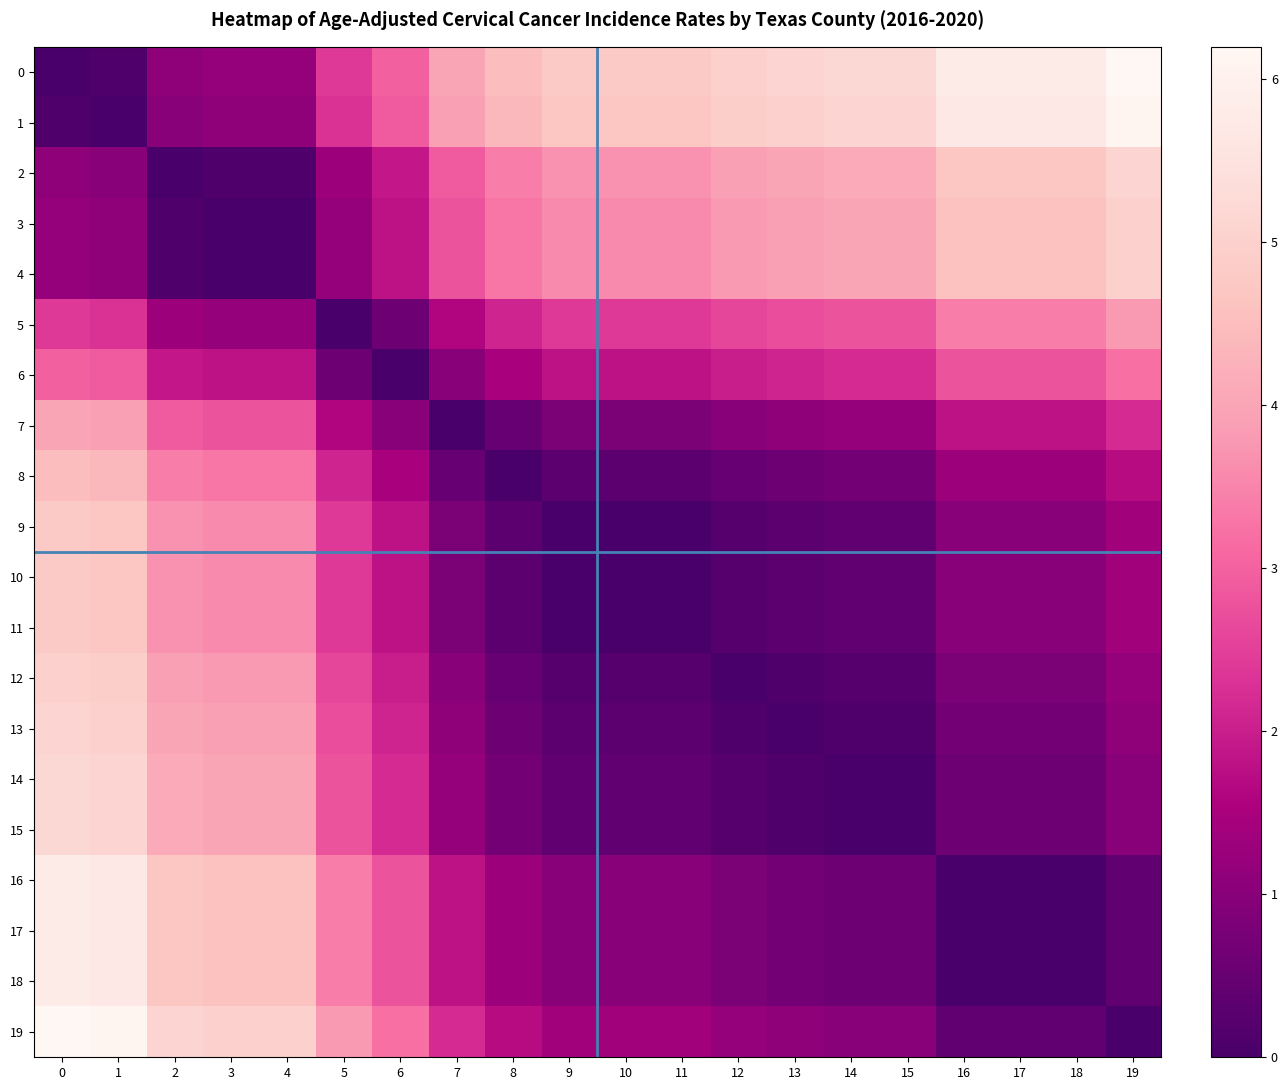

Reading left to right, extract all data points from this chart.

0: 0=0.0	1=0.1	2=1.1	3=1.2	4=1.2	5=2.4	6=3.0	7=4.0	8=4.5	9=4.8	10=4.8	11=4.8	12=5.0	13=5.1	14=5.2	15=5.2	16=5.8	17=5.8	18=5.8	19=6.2
1: 0=0.1	1=0.0	2=1.0	3=1.1	4=1.1	5=2.3	6=2.9	7=3.9	8=4.4	9=4.7	10=4.7	11=4.7	12=4.9	13=5.0	14=5.1	15=5.1	16=5.7	17=5.7	18=5.7	19=6.1
2: 0=1.1	1=1.0	2=0.0	3=0.1	4=0.1	5=1.3	6=1.9	7=2.9	8=3.4	9=3.7	10=3.7	11=3.7	12=3.9	13=4.0	14=4.1	15=4.1	16=4.7	17=4.7	18=4.7	19=5.1
3: 0=1.2	1=1.1	2=0.1	3=0.0	4=0.0	5=1.2	6=1.8	7=2.8	8=3.3	9=3.6	10=3.6	11=3.6	12=3.8	13=3.9	14=4.0	15=4.0	16=4.6	17=4.6	18=4.6	19=5.0
4: 0=1.2	1=1.1	2=0.1	3=0.0	4=0.0	5=1.2	6=1.8	7=2.8	8=3.3	9=3.6	10=3.6	11=3.6	12=3.8	13=3.9	14=4.0	15=4.0	16=4.6	17=4.6	18=4.6	19=5.0
5: 0=2.4	1=2.3	2=1.3	3=1.2	4=1.2	5=0.0	6=0.6	7=1.6	8=2.1	9=2.4	10=2.4	11=2.4	12=2.6	13=2.7	14=2.8	15=2.8	16=3.4	17=3.4	18=3.4	19=3.8
6: 0=3.0	1=2.9	2=1.9	3=1.8	4=1.8	5=0.6	6=0.0	7=1.0	8=1.5	9=1.8	10=1.8	11=1.8	12=2.0	13=2.1	14=2.2	15=2.2	16=2.8	17=2.8	18=2.8	19=3.2
7: 0=4.0	1=3.9	2=2.9	3=2.8	4=2.8	5=1.6	6=1.0	7=0.0	8=0.5	9=0.8	10=0.8	11=0.8	12=1.0	13=1.1	14=1.2	15=1.2	16=1.8	17=1.8	18=1.8	19=2.2
8: 0=4.5	1=4.4	2=3.4	3=3.3	4=3.3	5=2.1	6=1.5	7=0.5	8=0.0	9=0.3	10=0.3	11=0.3	12=0.5	13=0.6	14=0.7	15=0.7	16=1.3	17=1.3	18=1.3	19=1.7
9: 0=4.8	1=4.7	2=3.7	3=3.6	4=3.6	5=2.4	6=1.8	7=0.8	8=0.3	9=0.0	10=0.0	11=0.0	12=0.2	13=0.3	14=0.4	15=0.4	16=1.0	17=1.0	18=1.0	19=1.4
10: 0=4.8	1=4.7	2=3.7	3=3.6	4=3.6	5=2.4	6=1.8	7=0.8	8=0.3	9=0.0	10=0.0	11=0.0	12=0.2	13=0.3	14=0.4	15=0.4	16=1.0	17=1.0	18=1.0	19=1.4
11: 0=4.8	1=4.7	2=3.7	3=3.6	4=3.6	5=2.4	6=1.8	7=0.8	8=0.3	9=0.0	10=0.0	11=0.0	12=0.2	13=0.3	14=0.4	15=0.4	16=1.0	17=1.0	18=1.0	19=1.4
12: 0=5.0	1=4.9	2=3.9	3=3.8	4=3.8	5=2.6	6=2.0	7=1.0	8=0.5	9=0.2	10=0.2	11=0.2	12=0.0	13=0.1	14=0.2	15=0.2	16=0.8	17=0.8	18=0.8	19=1.2
13: 0=5.1	1=5.0	2=4.0	3=3.9	4=3.9	5=2.7	6=2.1	7=1.1	8=0.6	9=0.3	10=0.3	11=0.3	12=0.1	13=0.0	14=0.1	15=0.1	16=0.7	17=0.7	18=0.7	19=1.1
14: 0=5.2	1=5.1	2=4.1	3=4.0	4=4.0	5=2.8	6=2.2	7=1.2	8=0.7	9=0.4	10=0.4	11=0.4	12=0.2	13=0.1	14=0.0	15=0.0	16=0.6	17=0.6	18=0.6	19=1.0
15: 0=5.2	1=5.1	2=4.1	3=4.0	4=4.0	5=2.8	6=2.2	7=1.2	8=0.7	9=0.4	10=0.4	11=0.4	12=0.2	13=0.1	14=0.0	15=0.0	16=0.6	17=0.6	18=0.6	19=1.0
16: 0=5.8	1=5.7	2=4.7	3=4.6	4=4.6	5=3.4	6=2.8	7=1.8	8=1.3	9=1.0	10=1.0	11=1.0	12=0.8	13=0.7	14=0.6	15=0.6	16=0.0	17=0.0	18=0.0	19=0.4
17: 0=5.8	1=5.7	2=4.7	3=4.6	4=4.6	5=3.4	6=2.8	7=1.8	8=1.3	9=1.0	10=1.0	11=1.0	12=0.8	13=0.7	14=0.6	15=0.6	16=0.0	17=0.0	18=0.0	19=0.4
18: 0=5.8	1=5.7	2=4.7	3=4.6	4=4.6	5=3.4	6=2.8	7=1.8	8=1.3	9=1.0	10=1.0	11=1.0	12=0.8	13=0.7	14=0.6	15=0.6	16=0.0	17=0.0	18=0.0	19=0.4
19: 0=6.2	1=6.1	2=5.1	3=5.0	4=5.0	5=3.8	6=3.2	7=2.2	8=1.7	9=1.4	10=1.4	11=1.4	12=1.2	13=1.1	14=1.0	15=1.0	16=0.4	17=0.4	18=0.4	19=0.0